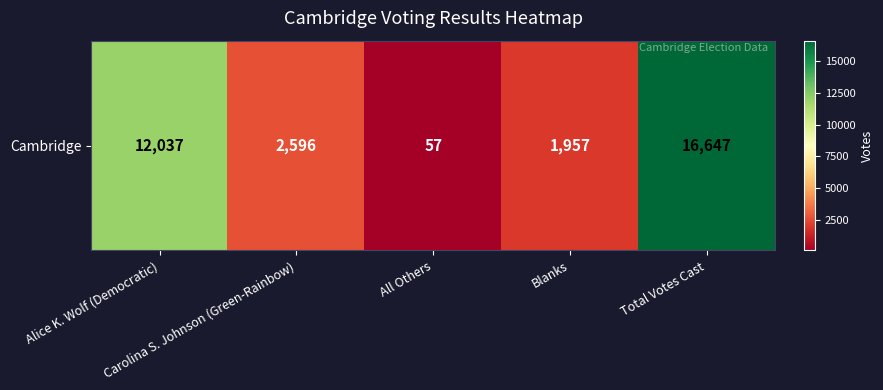

True or false: the data shows 16647 at Total Votes Cast.

True